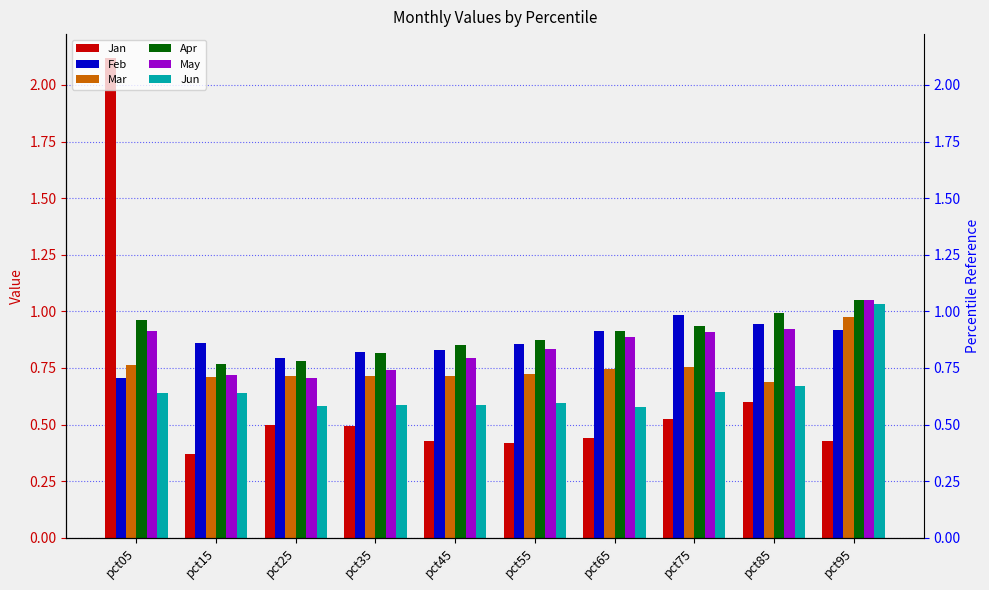

How many categories are shown in the chart?

10